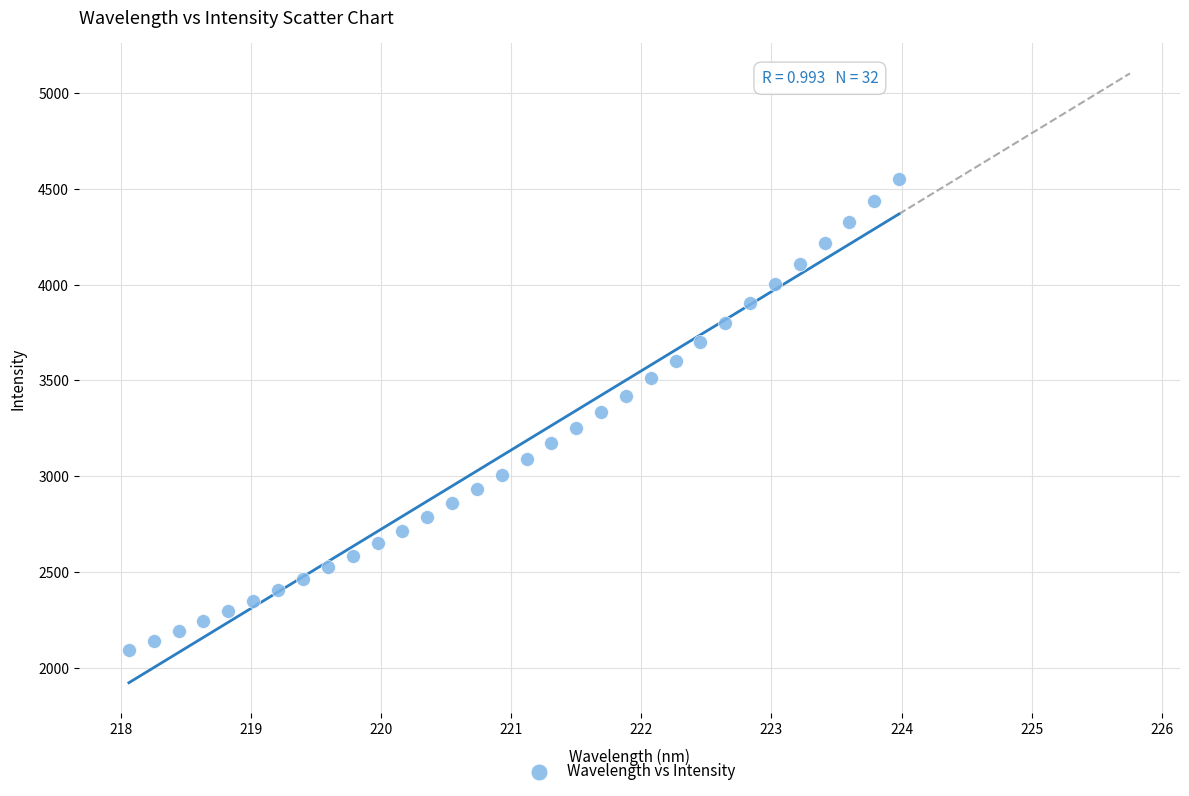

What is the range of X values (max minus min)?

5.9